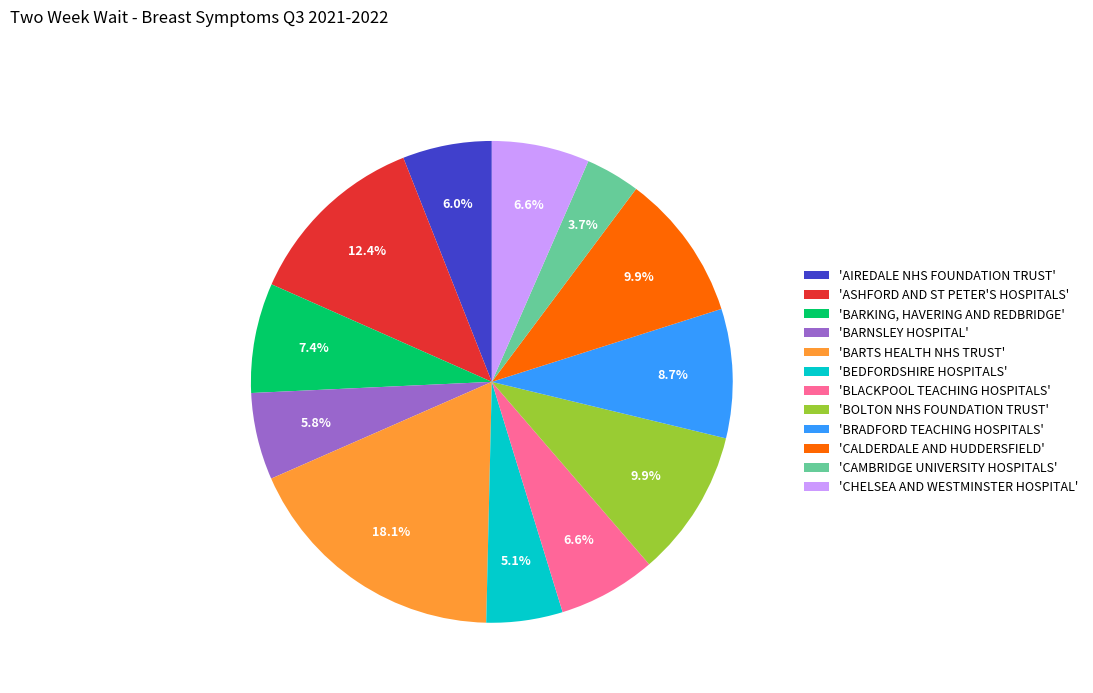

Is the sum of 'BEDFORDSHIRE HOSPITALS' and 'BOLTON NHS FOUNDATION TRUST' greater than half?

No